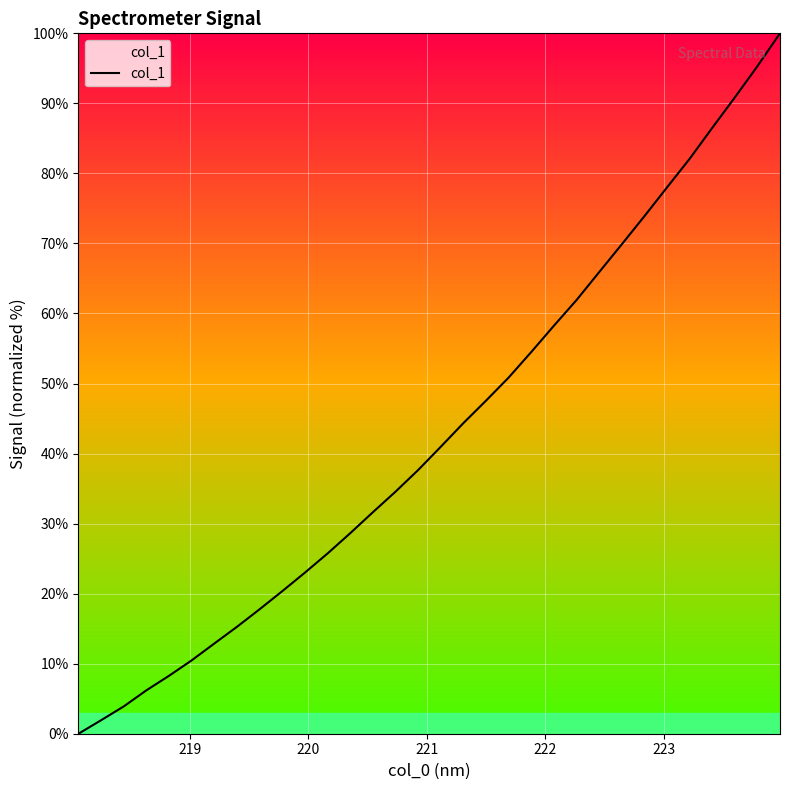

What is the difference between the maximum and minimum values?

100.0